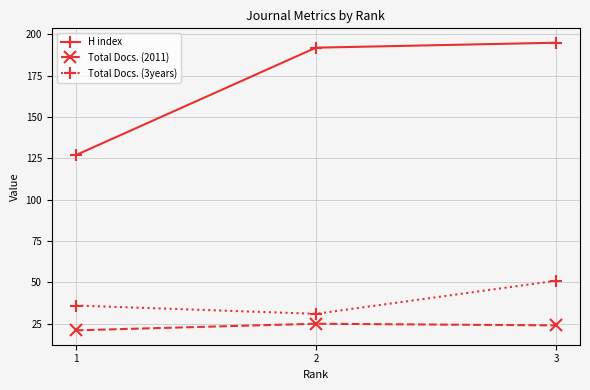

What is the average value of the Total Docs. (2011) series?

23